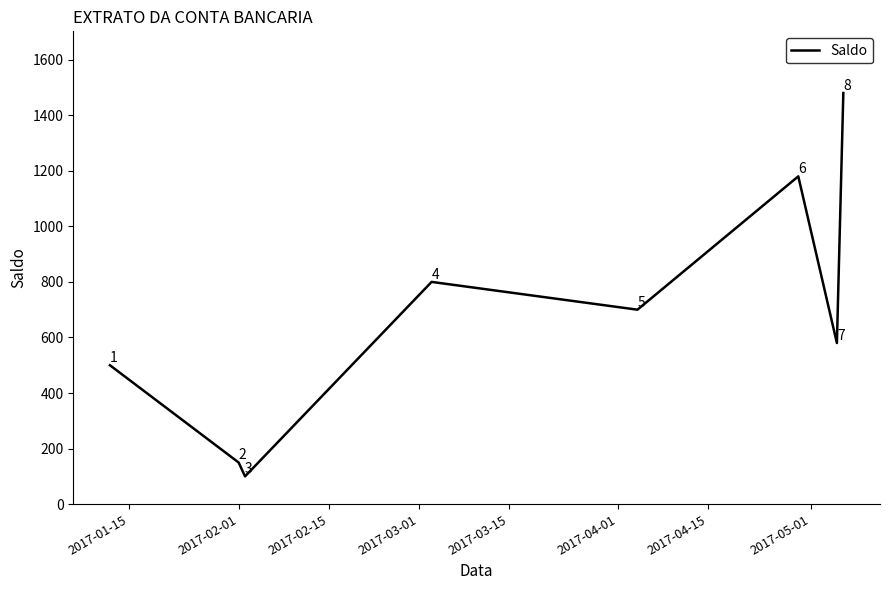

What is the maximum value shown in the chart?

1480